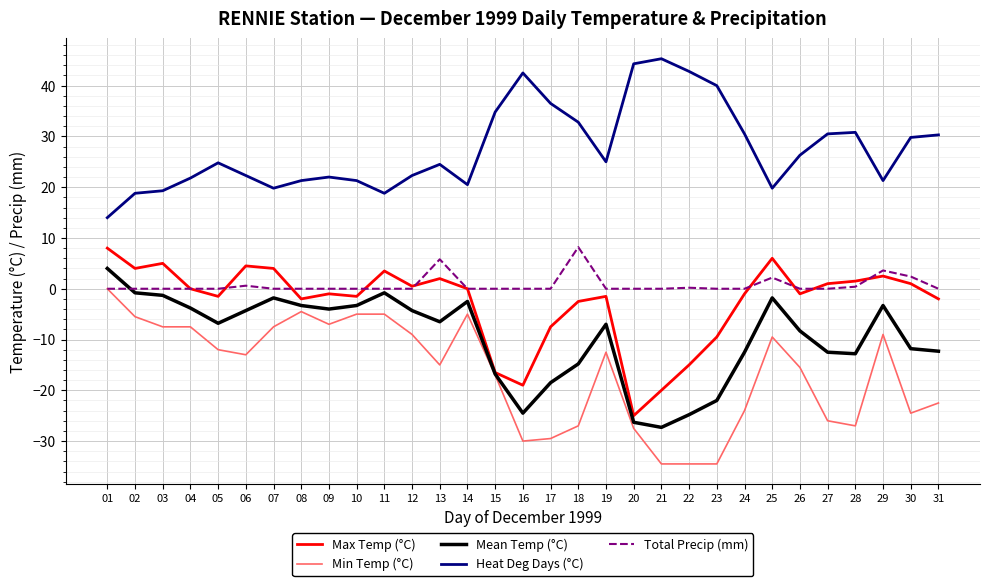

True or false: Heat Deg Days (°C) and Mean Temp (°C) intersect in this chart.

False